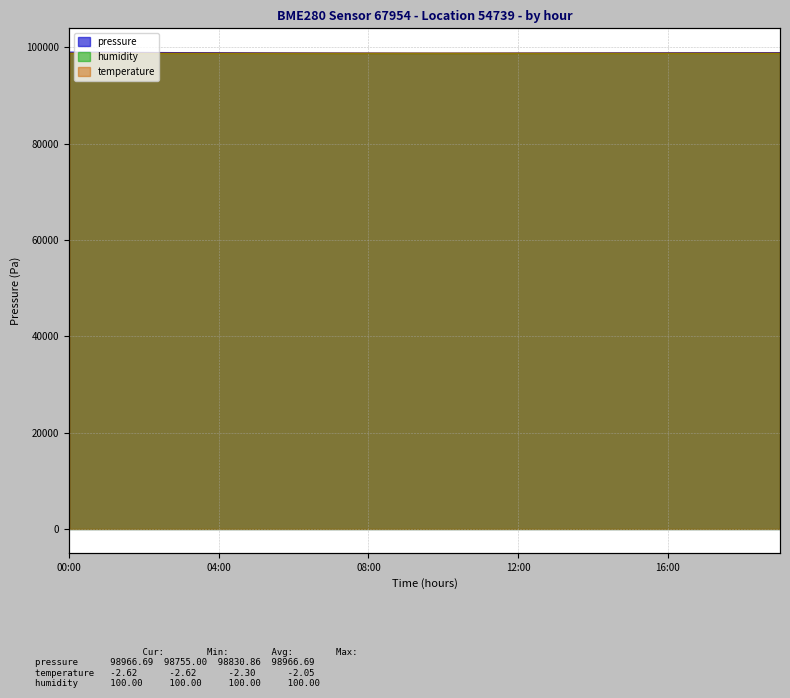

List the labels in order of pressure value, largest first.

00:00, 01:00, 02:00, 03:00, 19:00, 18:00, 04:00, 17:00, 16:00, 05:00, 15:00, 14:00, 06:00, 13:00, 07:00, 12:00, 08:00, 11:00, 09:00, 10:00